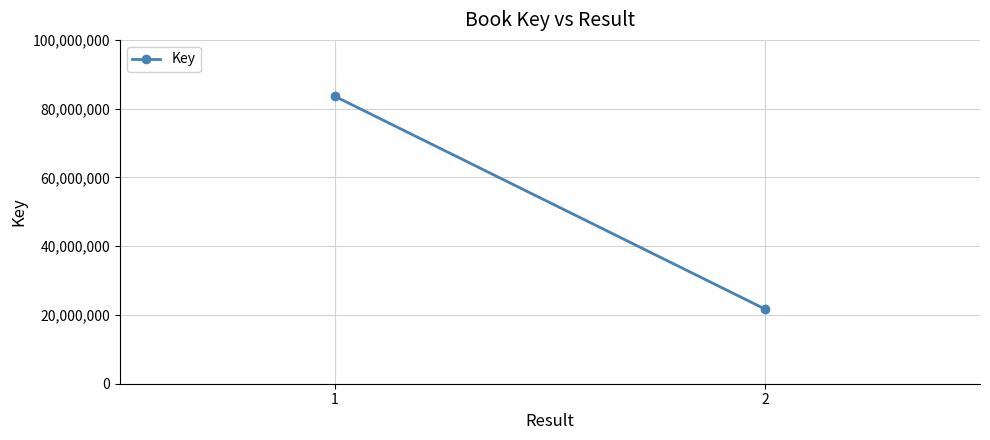

True or false: the data shows 83597054 at 1.

True